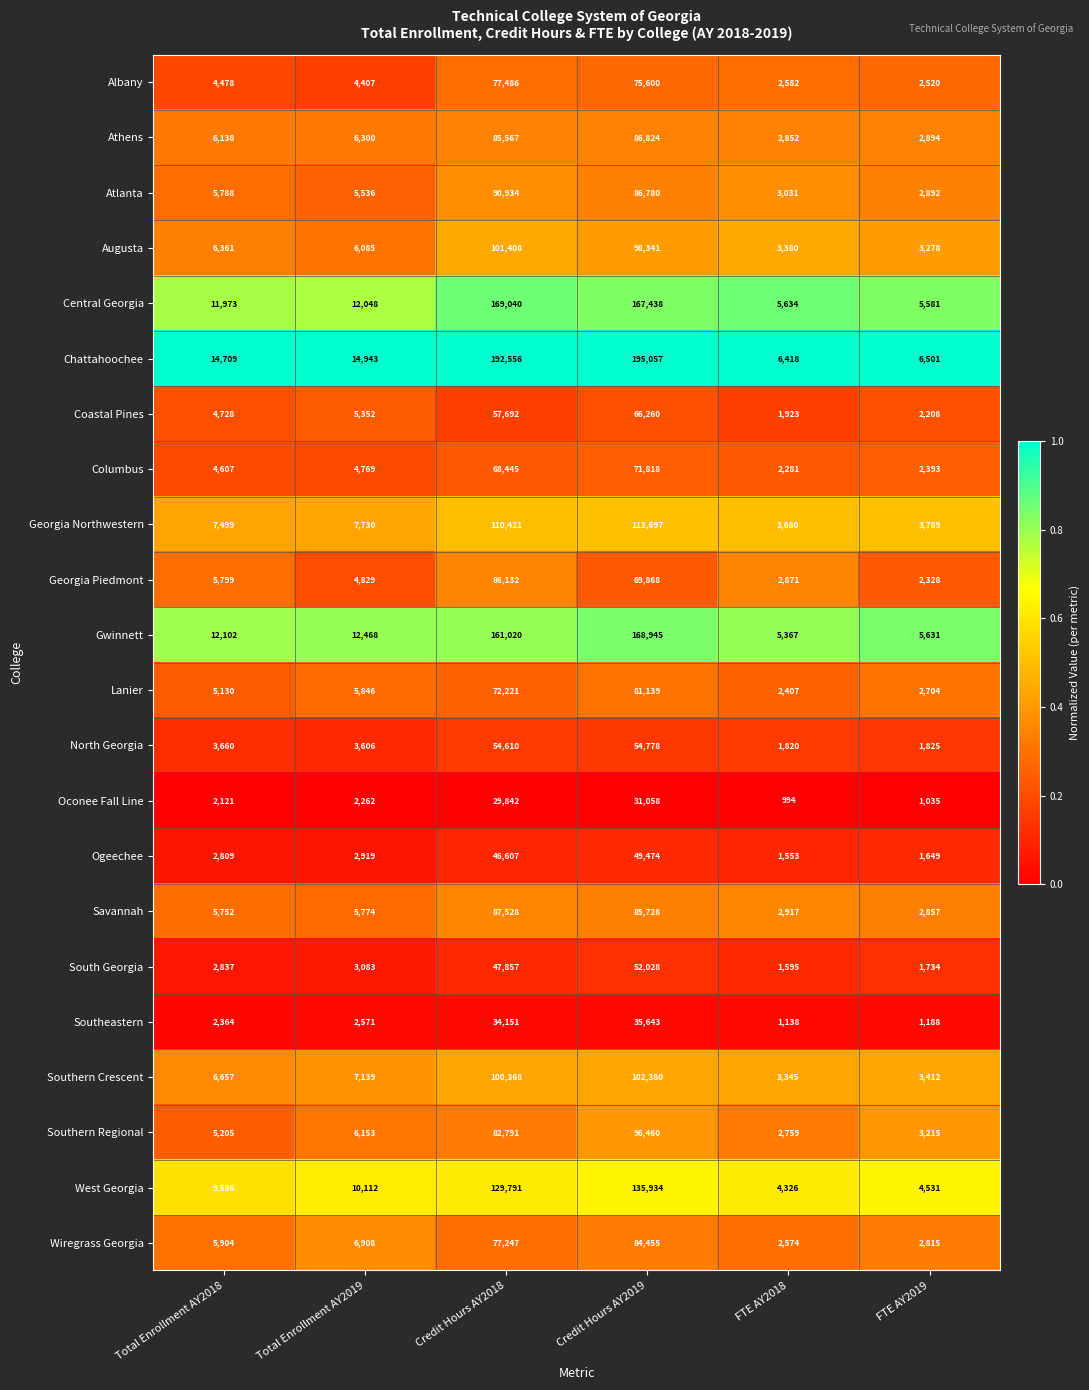

The Coastal Pines series shows 25367 at Credit Hours AY2018. True or false?

False